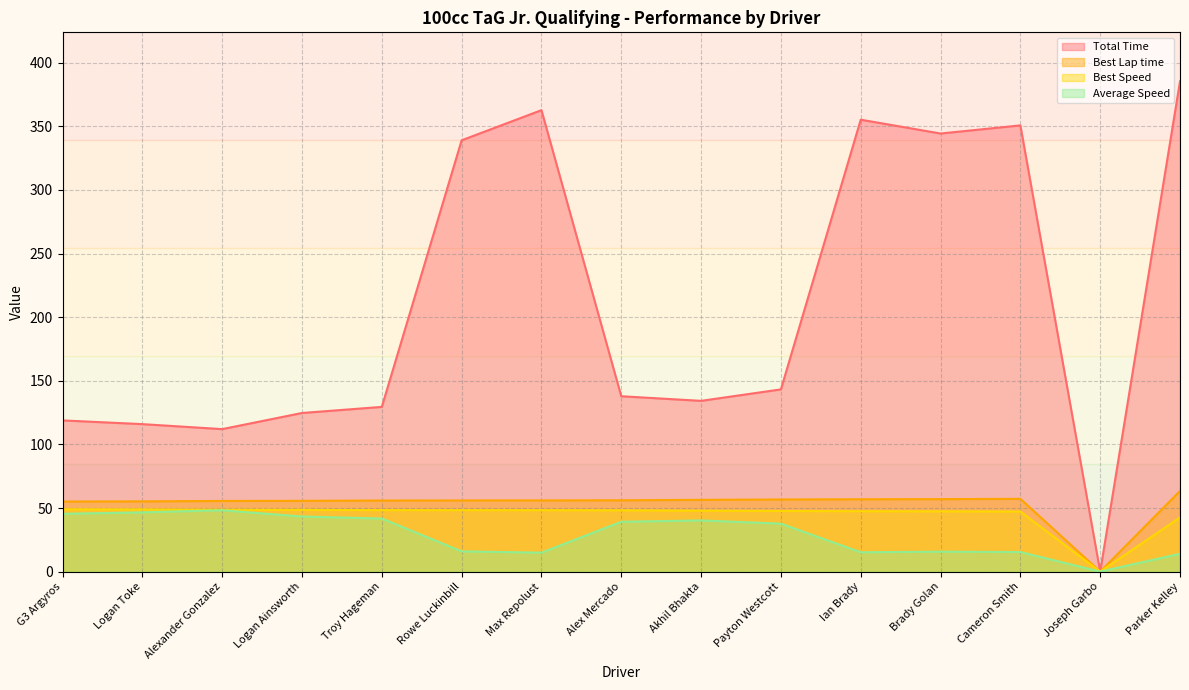

What is the maximum value for Best Lap time?

63.4